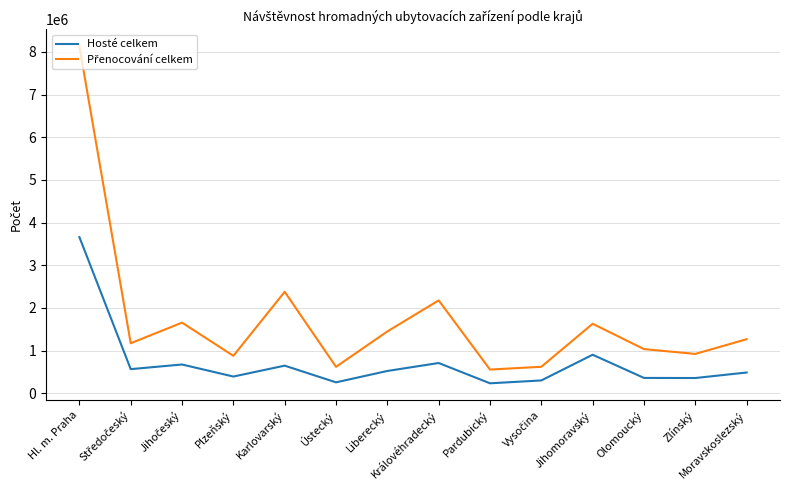

The value of Hosté celkem at Zlínský is 357621. True or false?

True